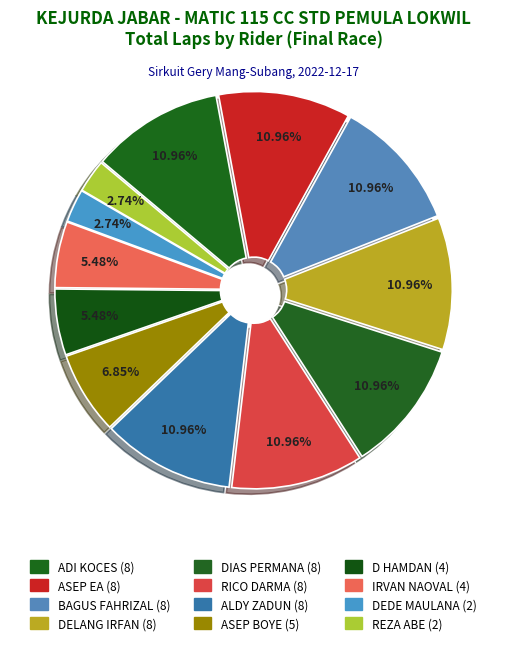

The IRVAN NAOVAL slice represents 5% of the pie. True or false?

True